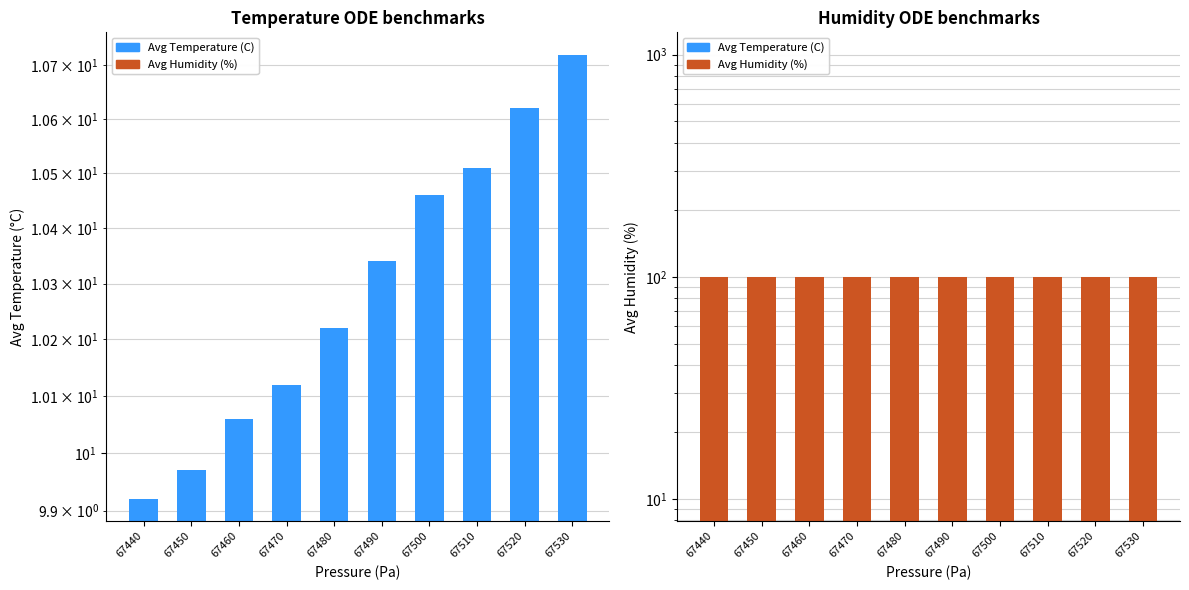

List the series in order of their overall mean, lowest first.

Avg Temperature (C), Avg Humidity (%)